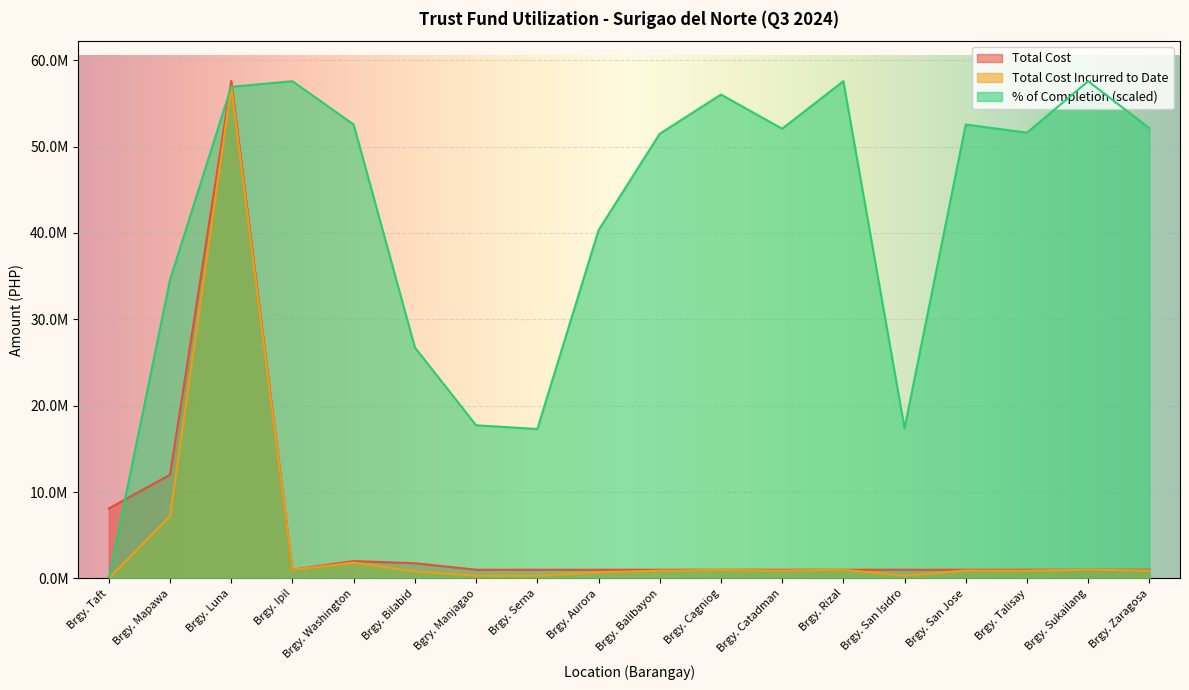

How many values in % of Completion are above zero?

17